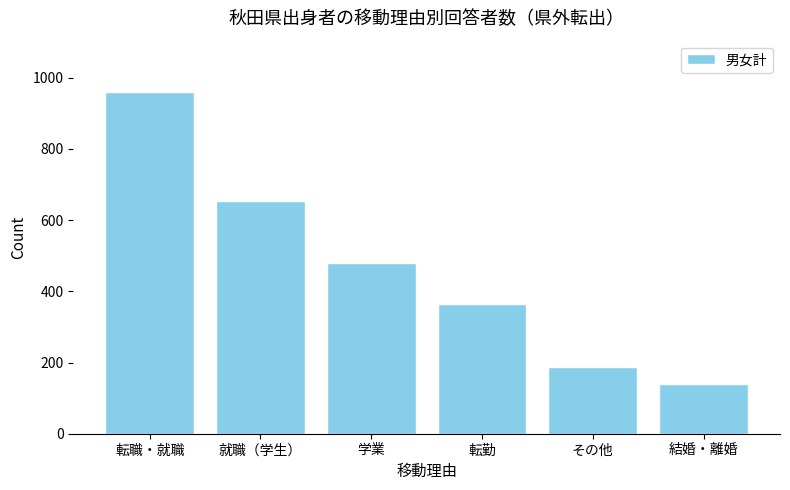

Reading right to left, transcribe all the data shown in this chart.

結婚・離婚=140	その他=187	転勤=364	学業=480	就職（学生）=655	転職・就職=960